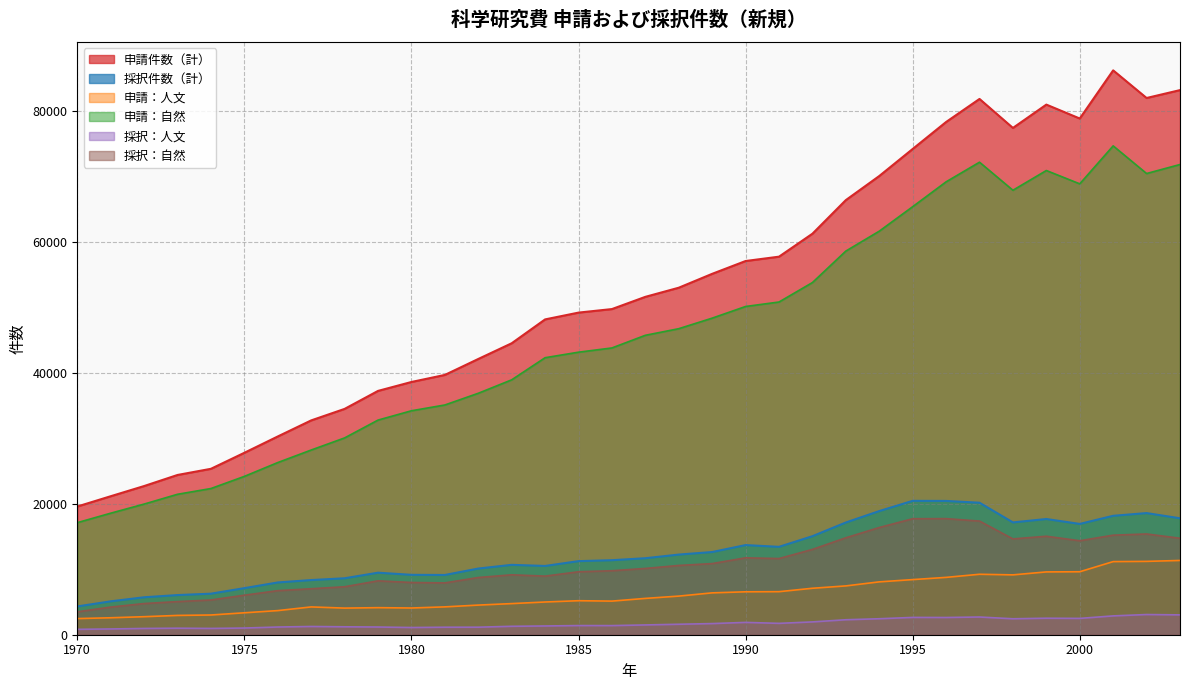

At which label does 申請：人文 reach its peak?

2003